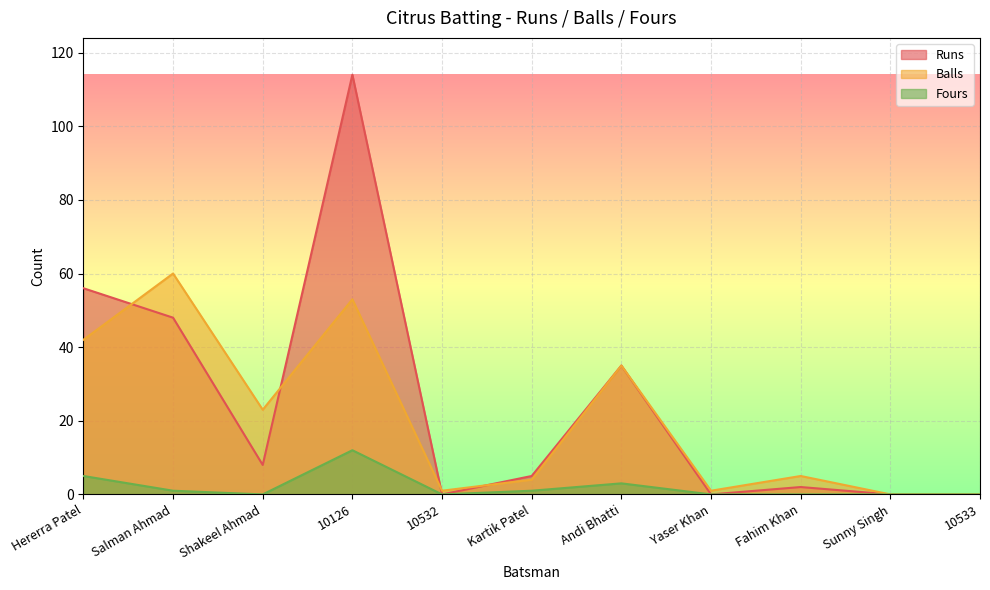

True or false: Runs and Fours cross at least once.

False